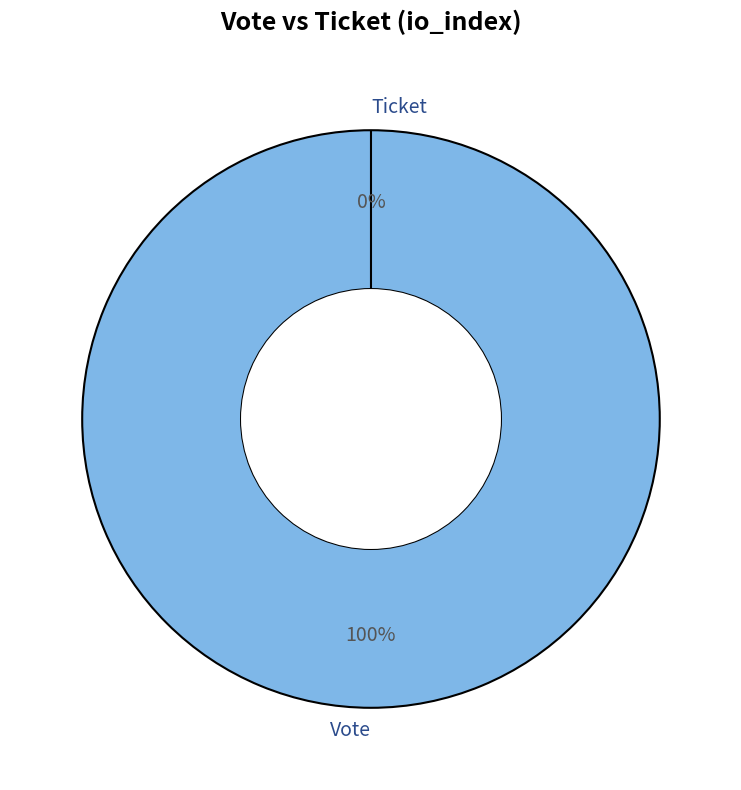

To the nearest percent, what is the average slice percentage?

50%